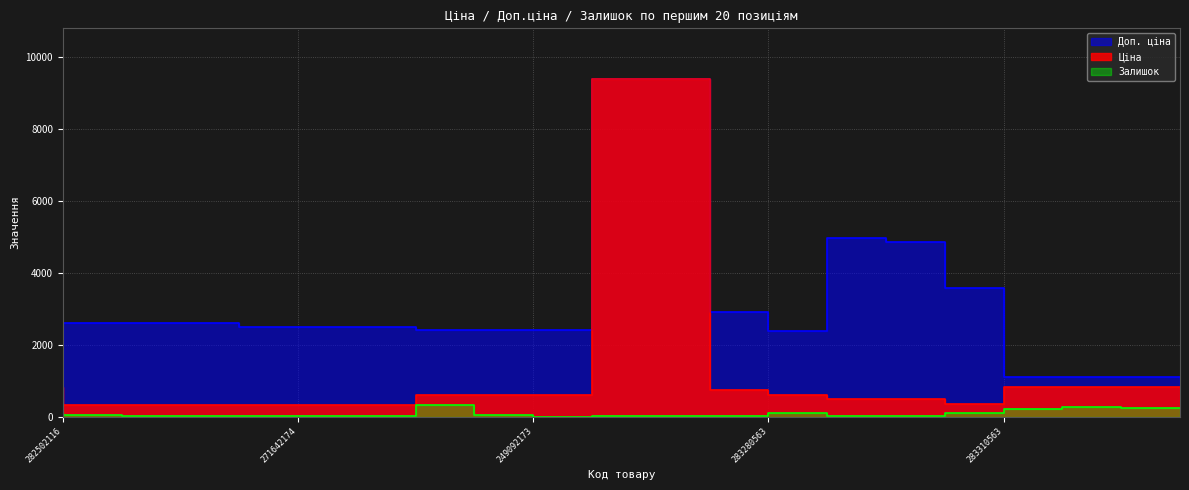

True or false: Залишок and Ціна intersect in this chart.

False